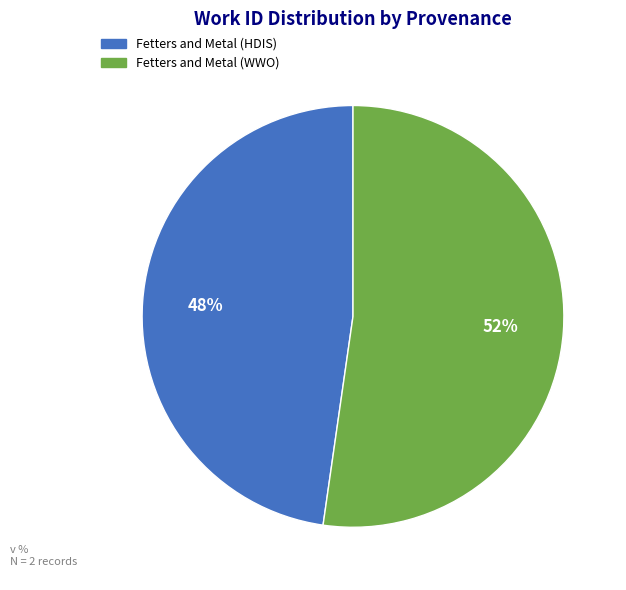

Do Fetters and Metal (WWO) and Fetters and Metal (HDIS) together represent more than half of the pie?

Yes